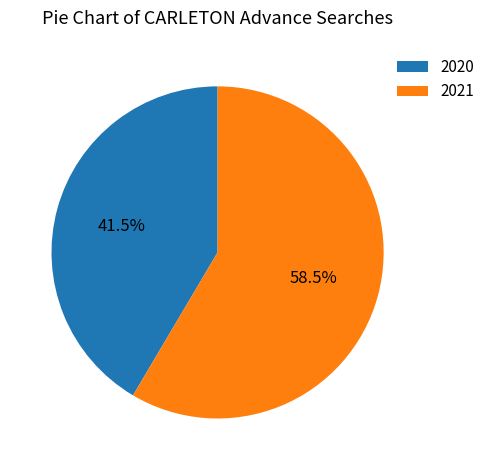

What is the ratio of the value at 2020 to the value at 2021?

0.7